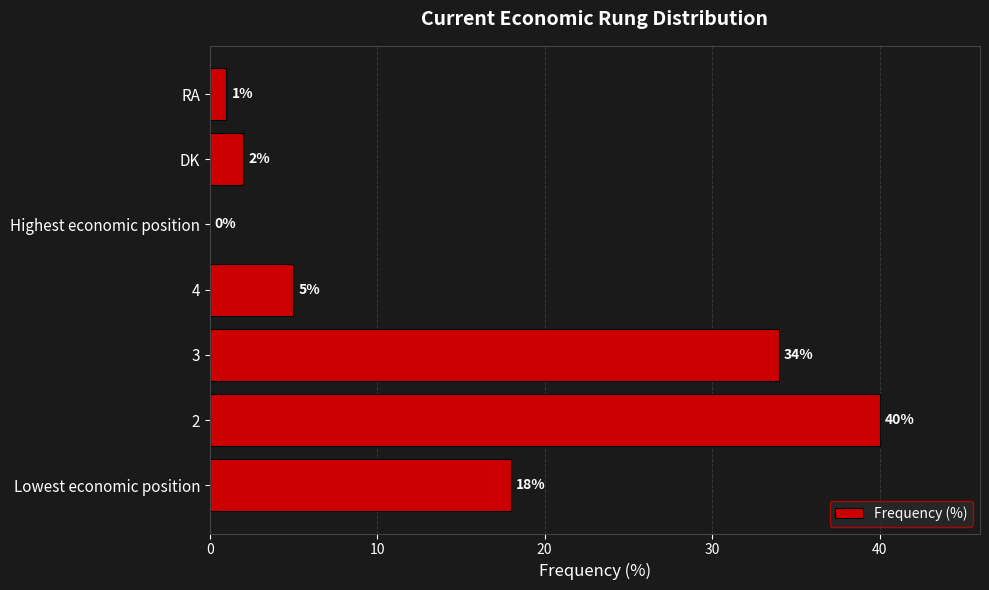

At which label is the value closest to 20?

Lowest economic position